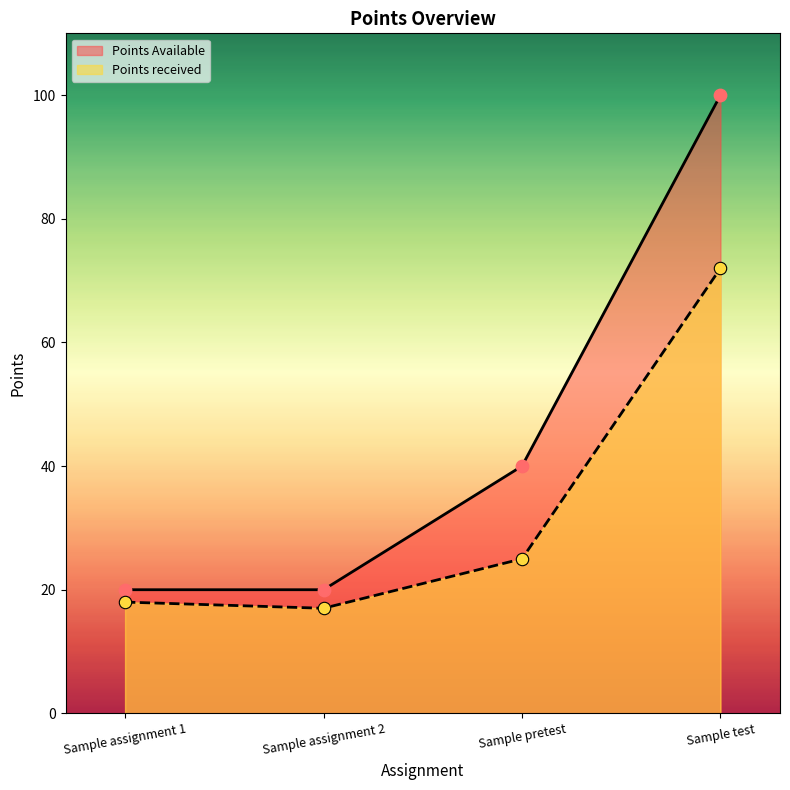

Which series reaches the maximum Y coordinate?

Points Available